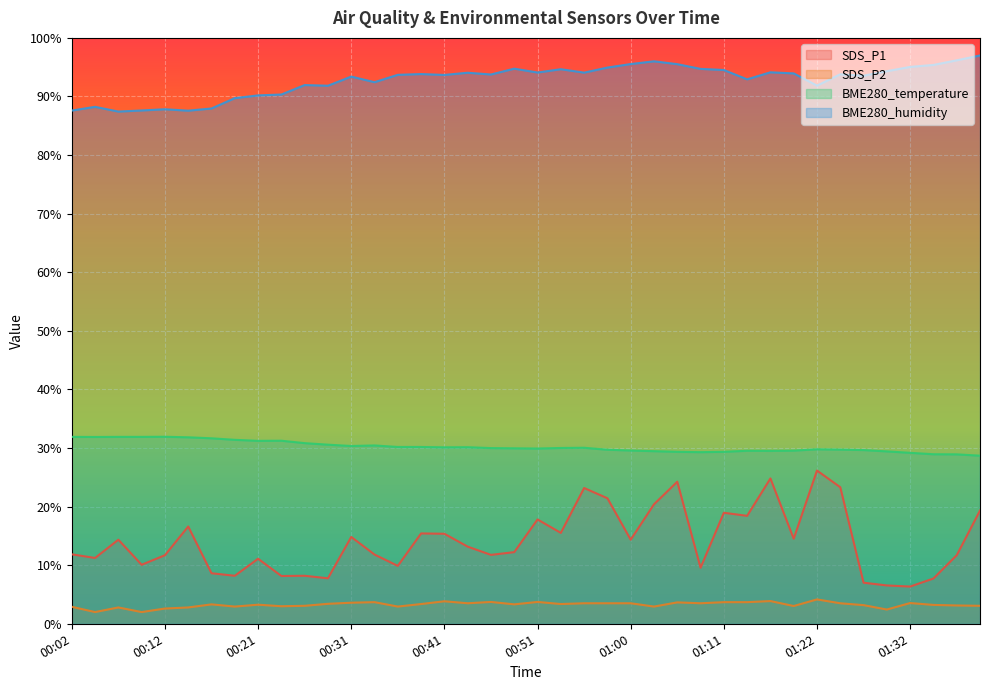

Where does the BME280_temperature series first go above 30?

00:02